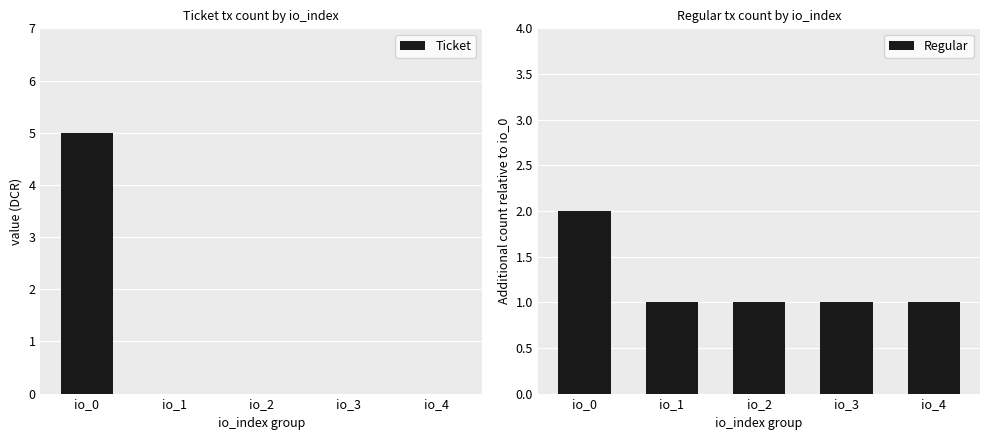

The value of Regular at io_3 is 1. True or false?

True